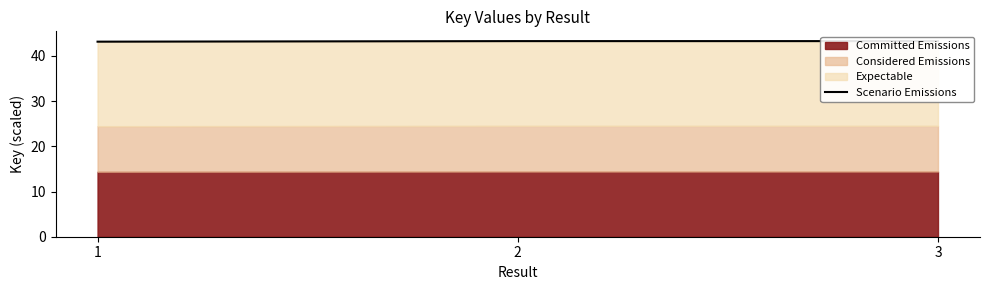

What is the difference between the maximum and minimum values?

0.1